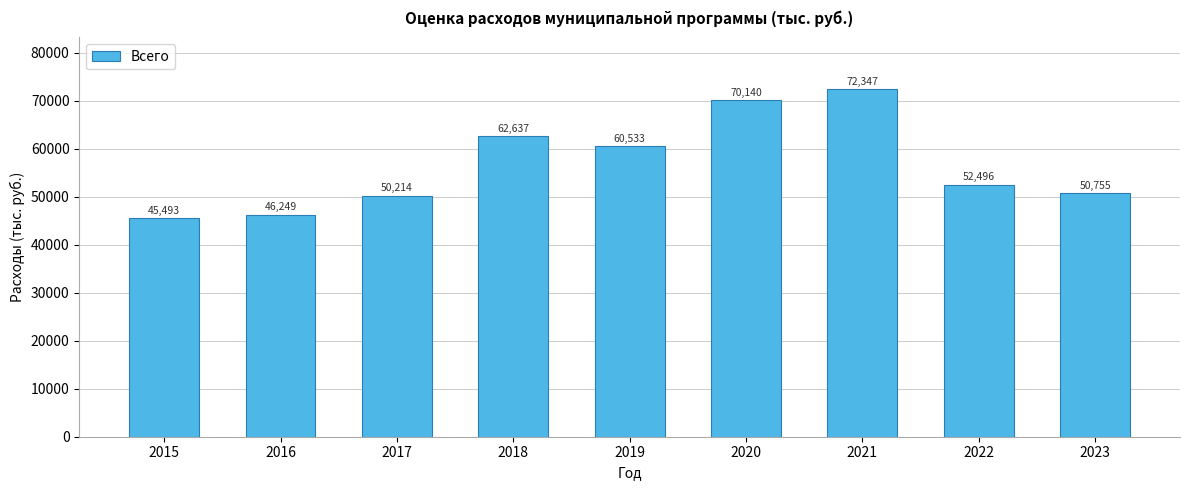

At which label does the data first exceed 52496?

2018